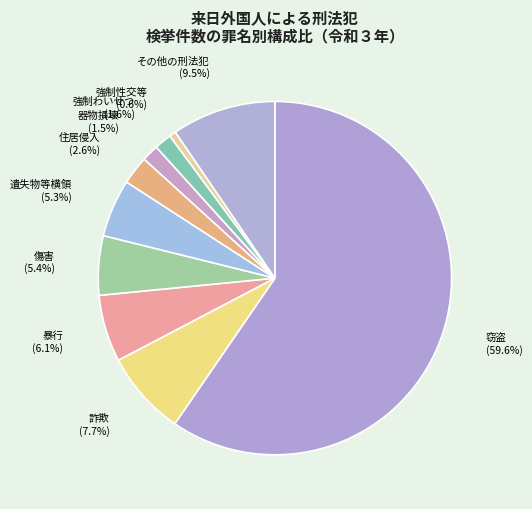

What is the ratio of the value at 遺失物等横領 to the value at 強制性交等?

8.7